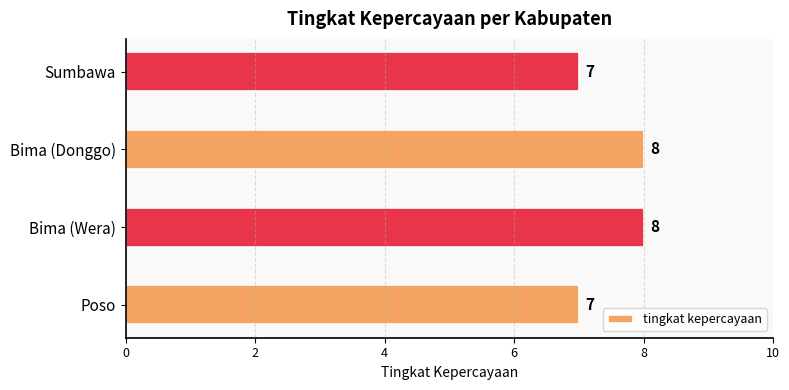

What is the difference between the maximum and second lowest values?

1